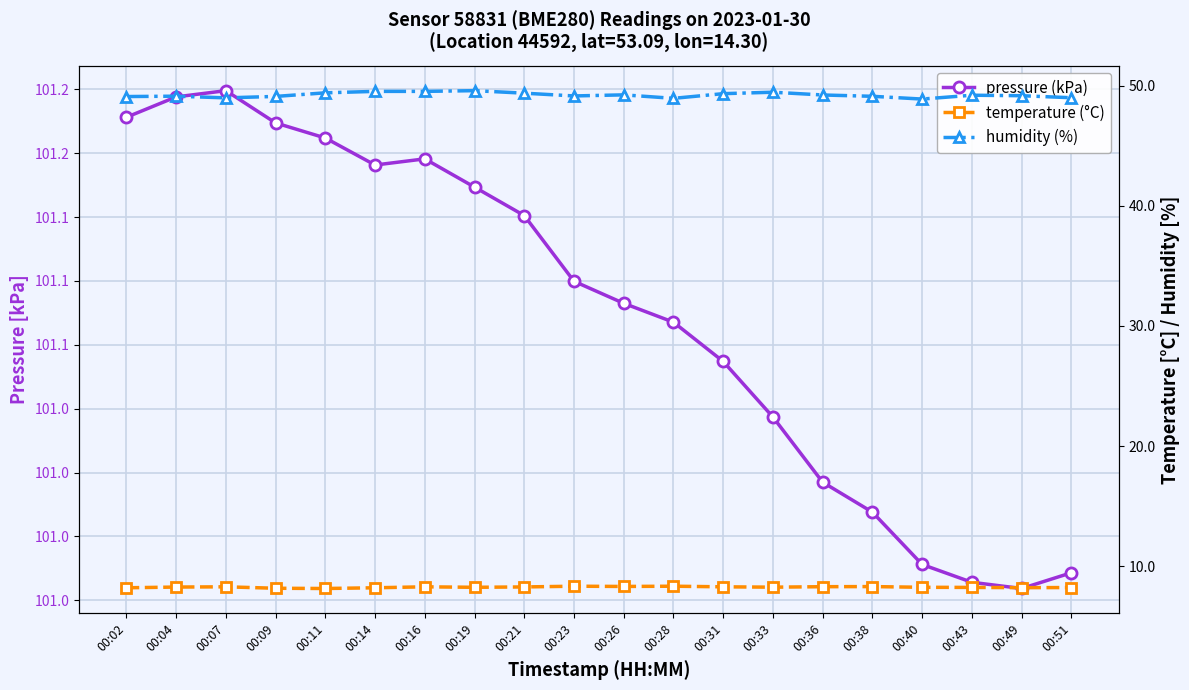

True or false: pressure (kPa) has more than 2 points higher than both neighbors.

False